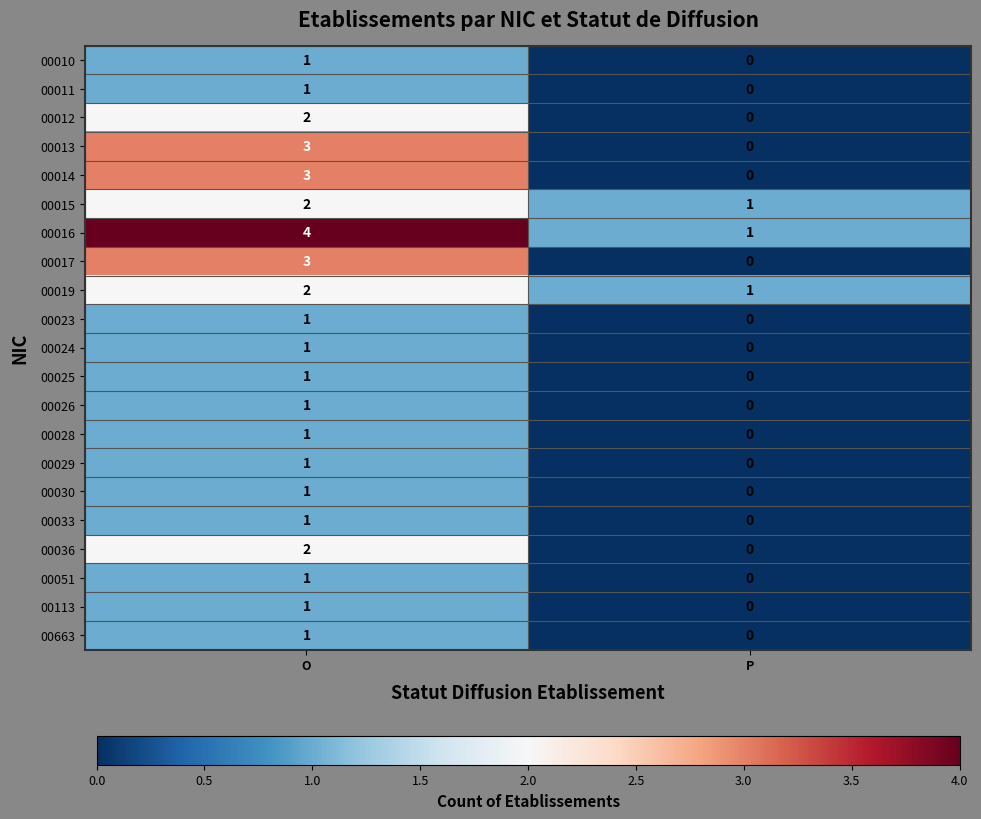

Where is 00663 nearest to the value 0?

P